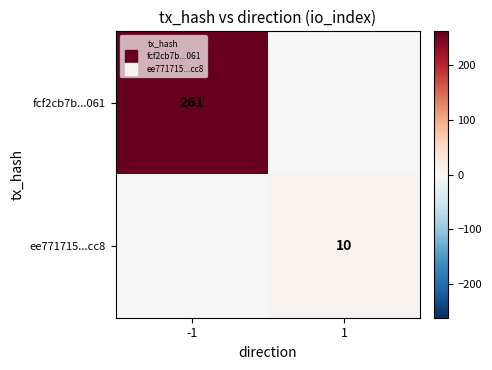

The value of ee771715...cc8 at -1 is 6. True or false?

False